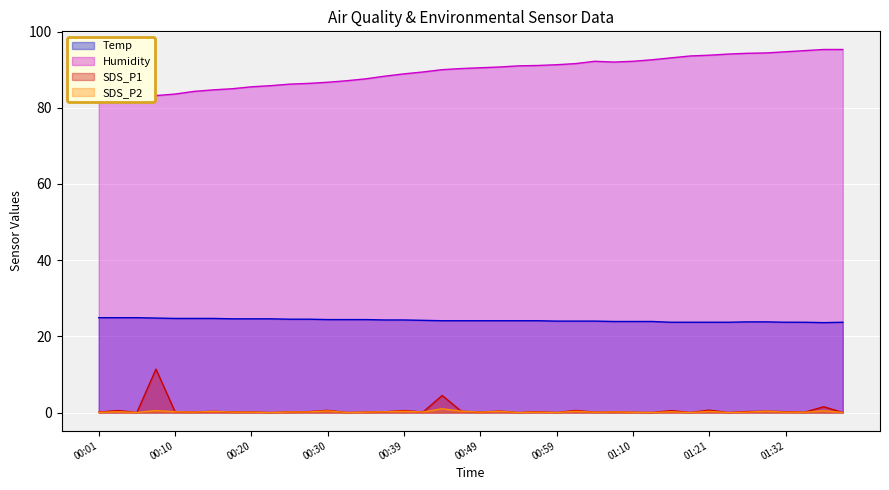

Read the SDS_P2 value at 01:15.

0.2